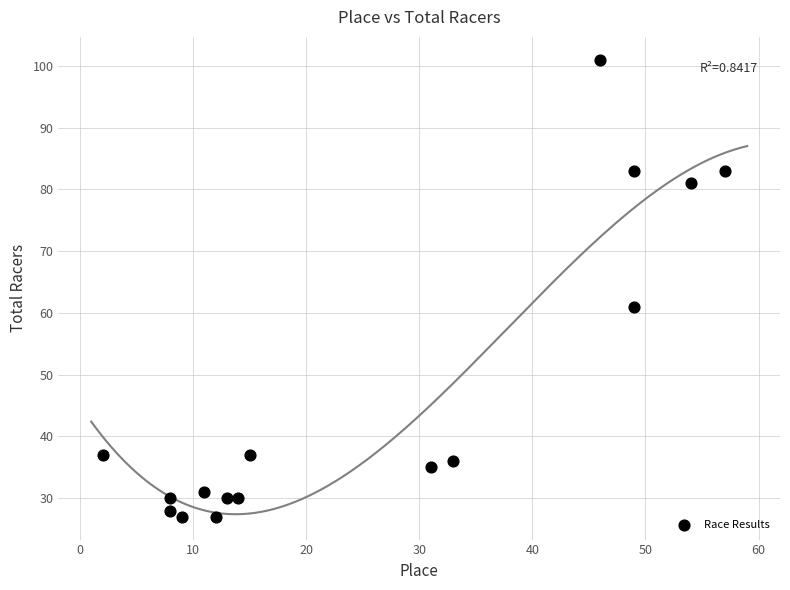

What is the range of Y values (max minus min)?

74